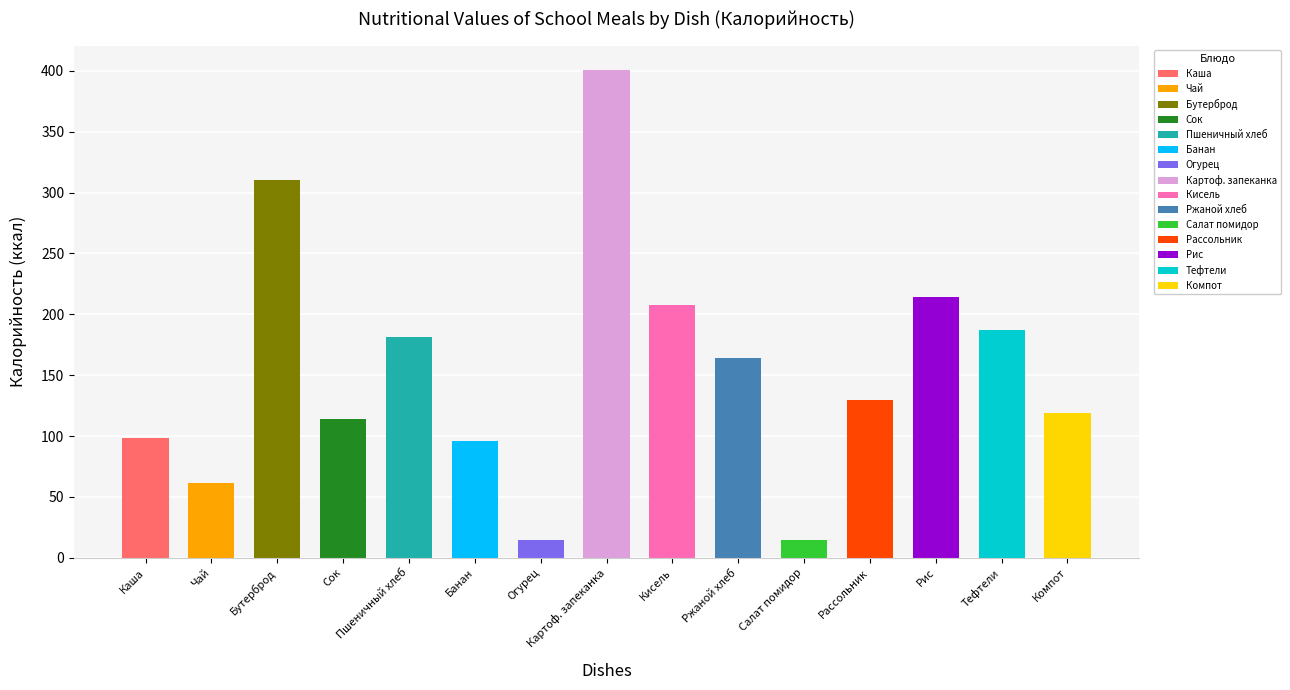

True or false: Углеводы has a value of 50.6 at Ржаной.

False